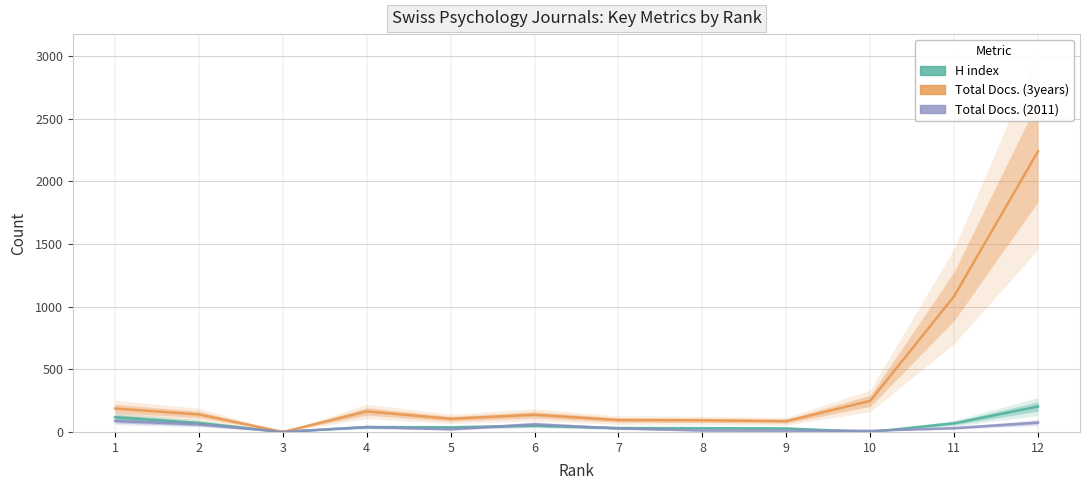

Is the value of Total Docs. (3years) at 5 greater than the value of Total Docs. (2011) at 1?

Yes